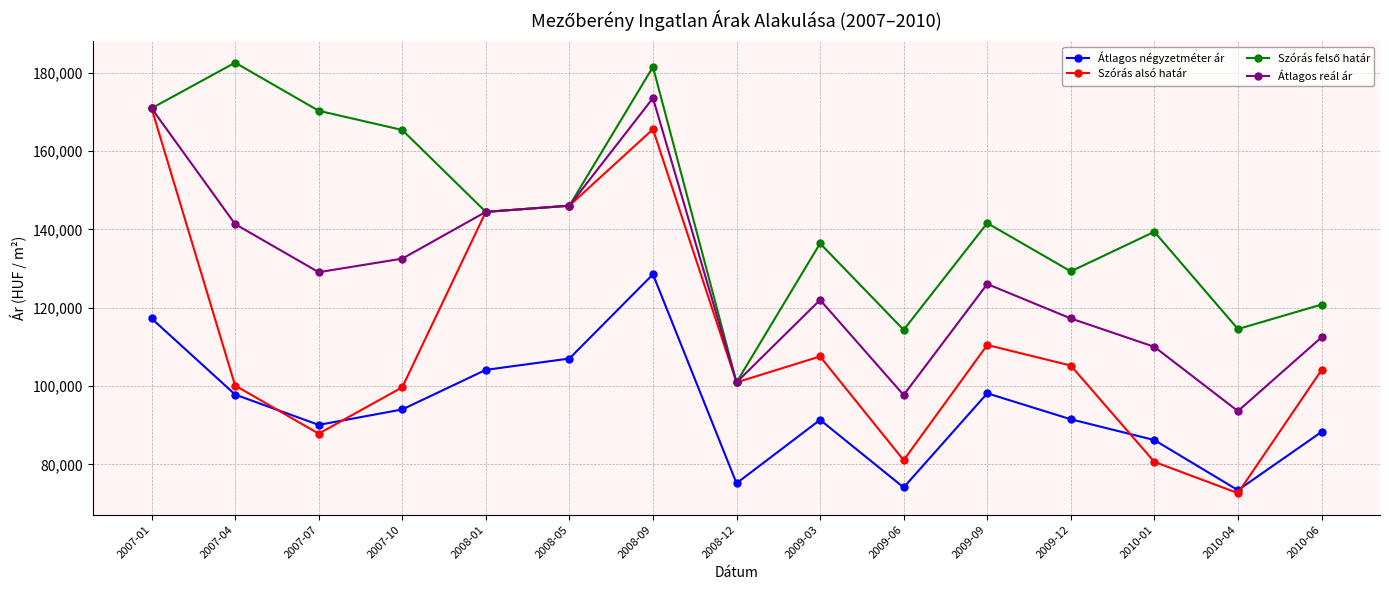

What is the spread (max minus min) of values at 2007-07?

82408